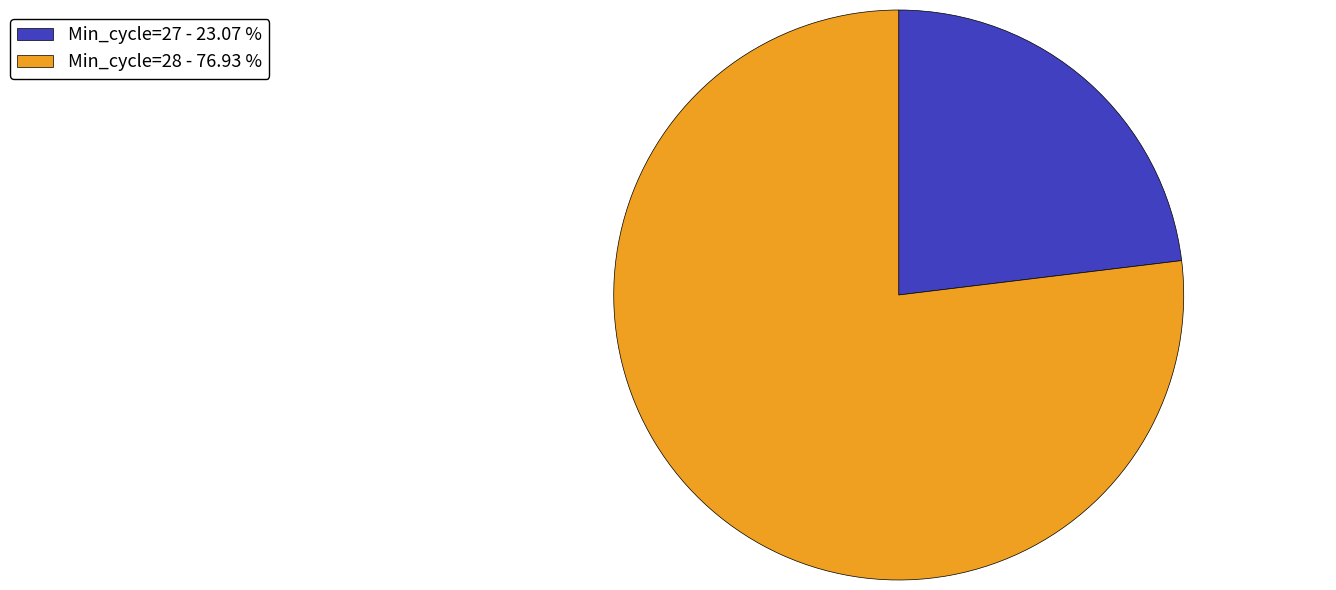

Between Min_cycle=27 - 23.07 % and Min_cycle=28 - 76.93 %, which is larger?

Min_cycle=28 - 76.93 %